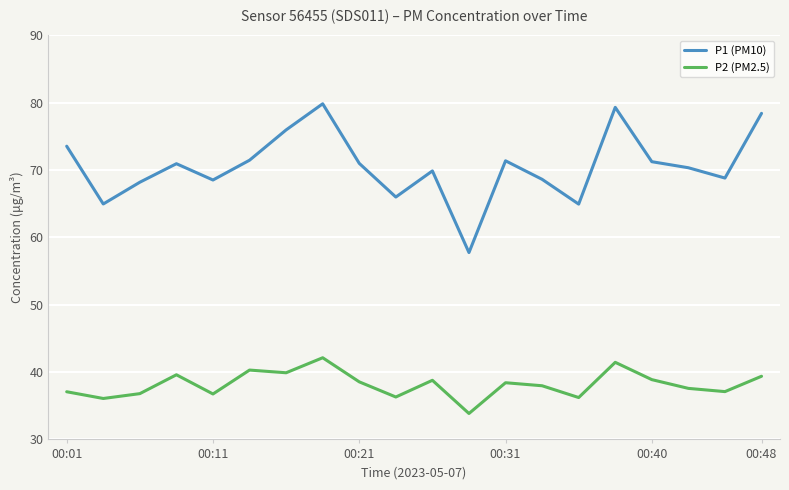

What is the smallest value displayed?

33.9